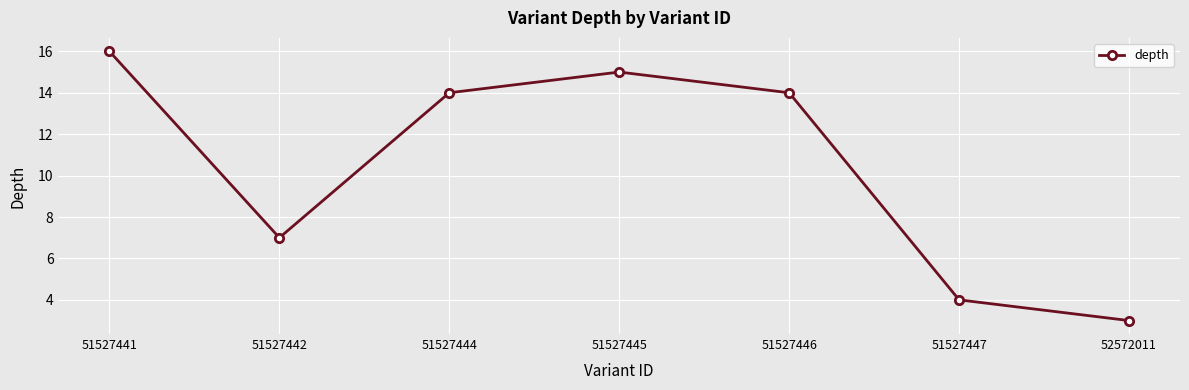

What is the smallest value displayed?

3